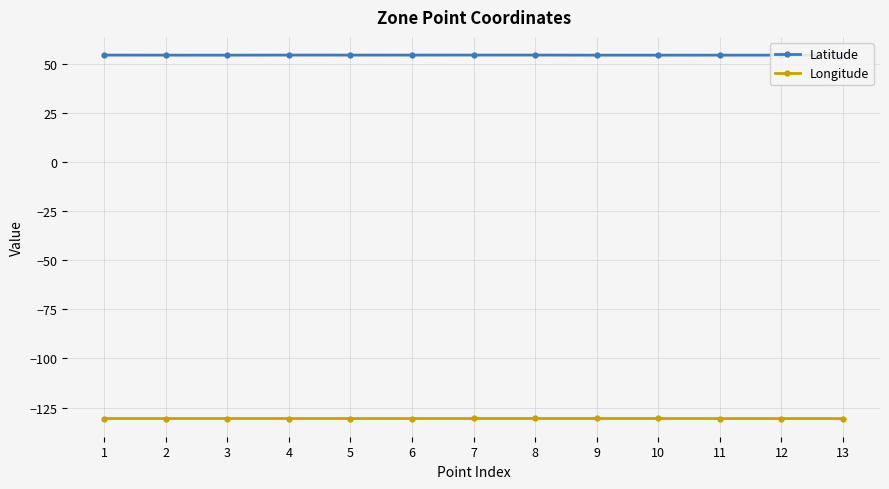

True or false: Latitude and Longitude cross at least once.

False